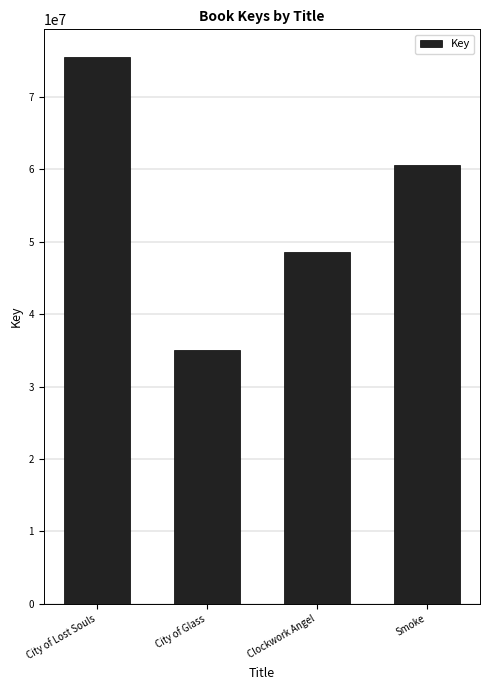

What is the minimum value shown in the chart?

35027146